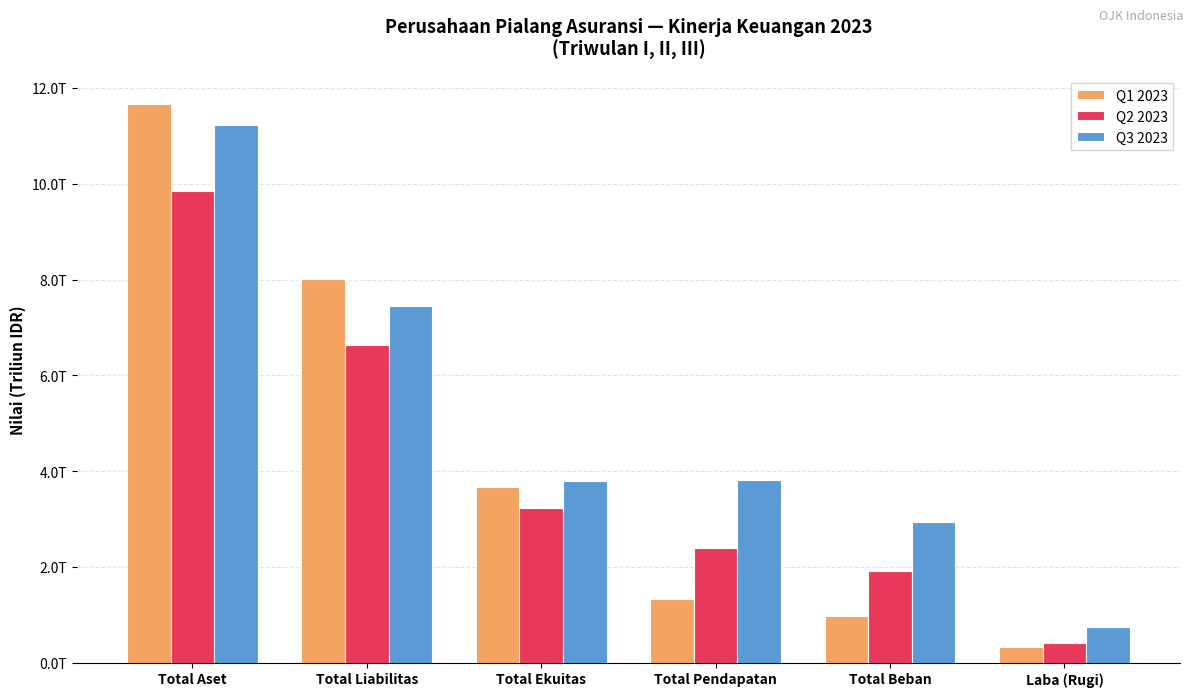

Which series has the widest spread of values?

Q1 2023